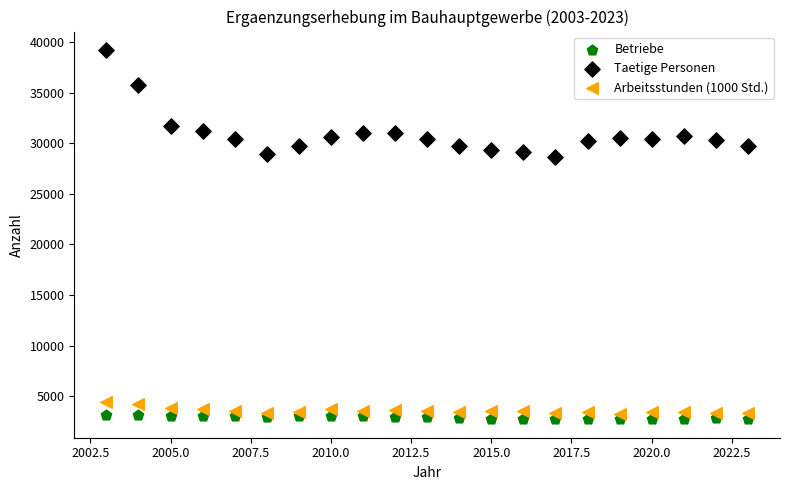

Which series contains the highest Y value?

Taetige Personen